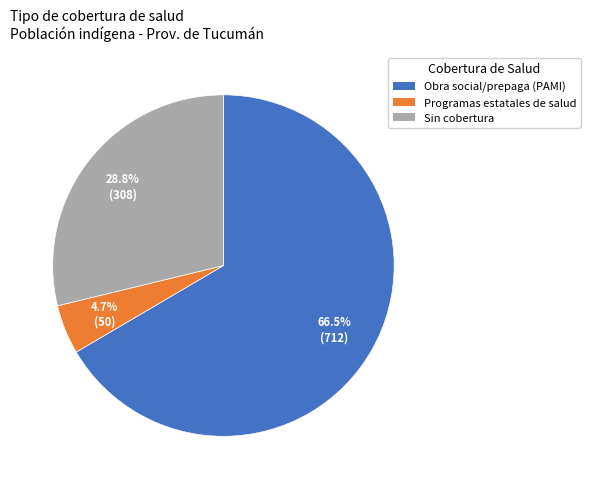

Is there a majority slice in this chart?

Yes